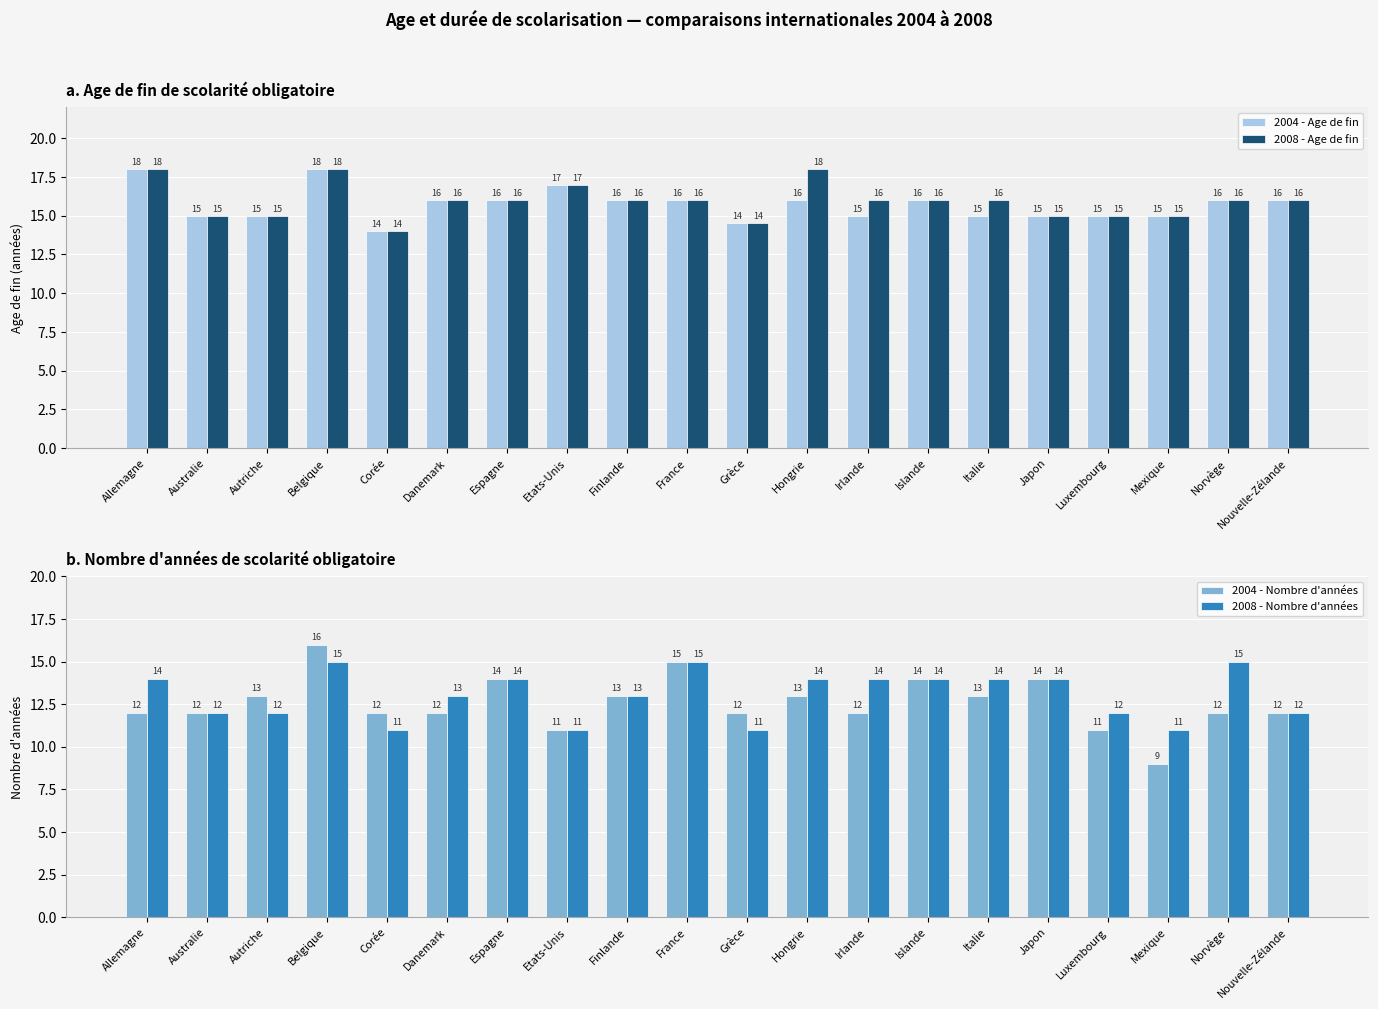

At which label is 2004 - Nombre d'années closest to 12?

Allemagne